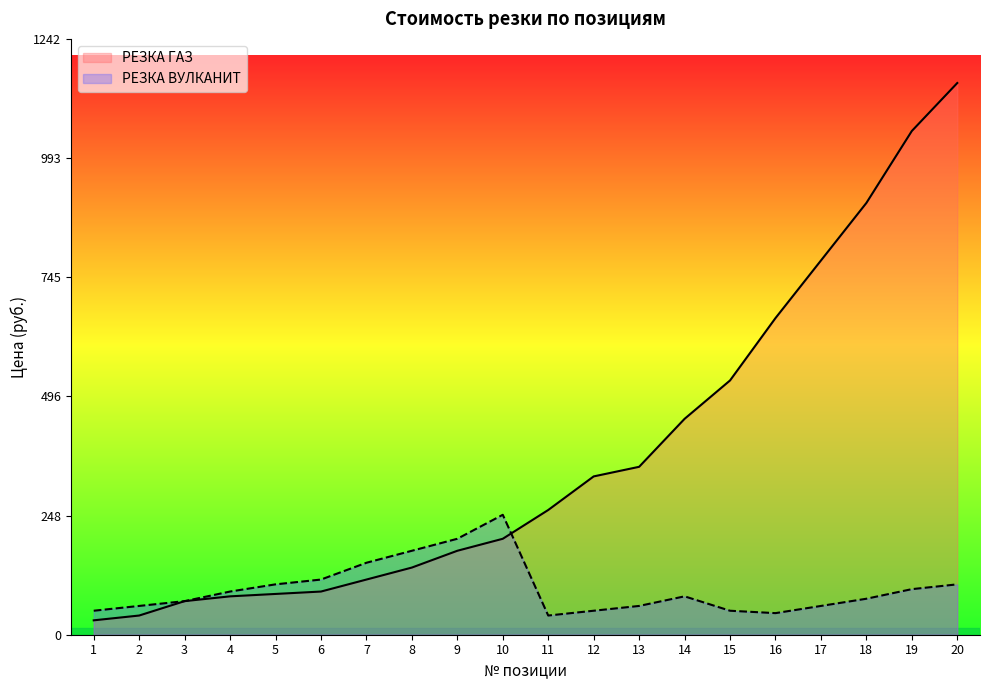

What is the difference between the second highest and minimum values in the РЕЗКА ВУЛКАНИТ series?

160